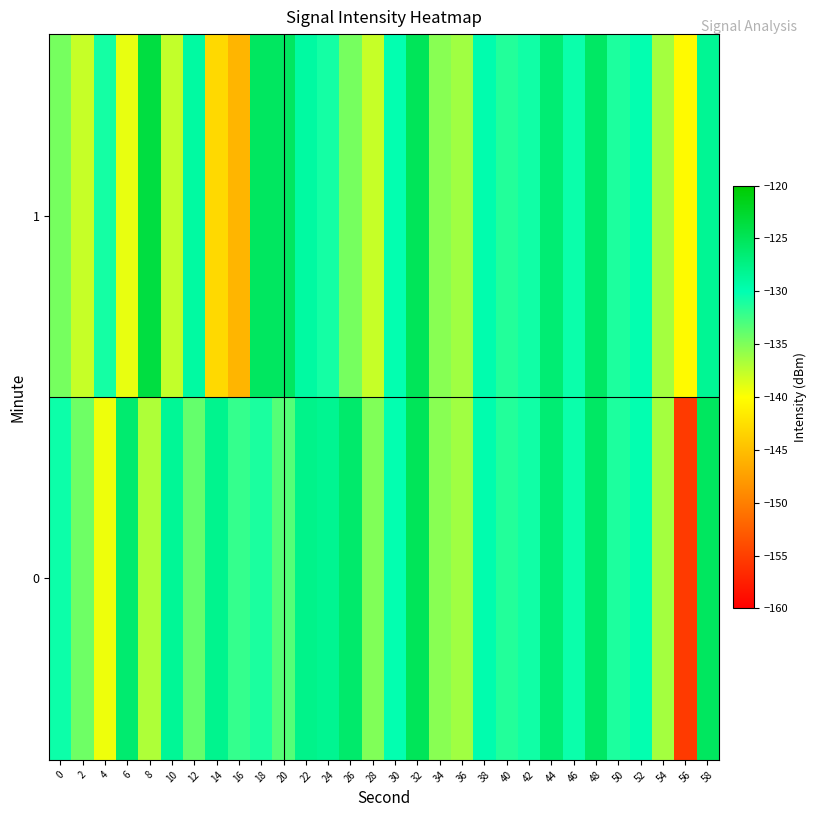

Which category has the highest value across all series?

8